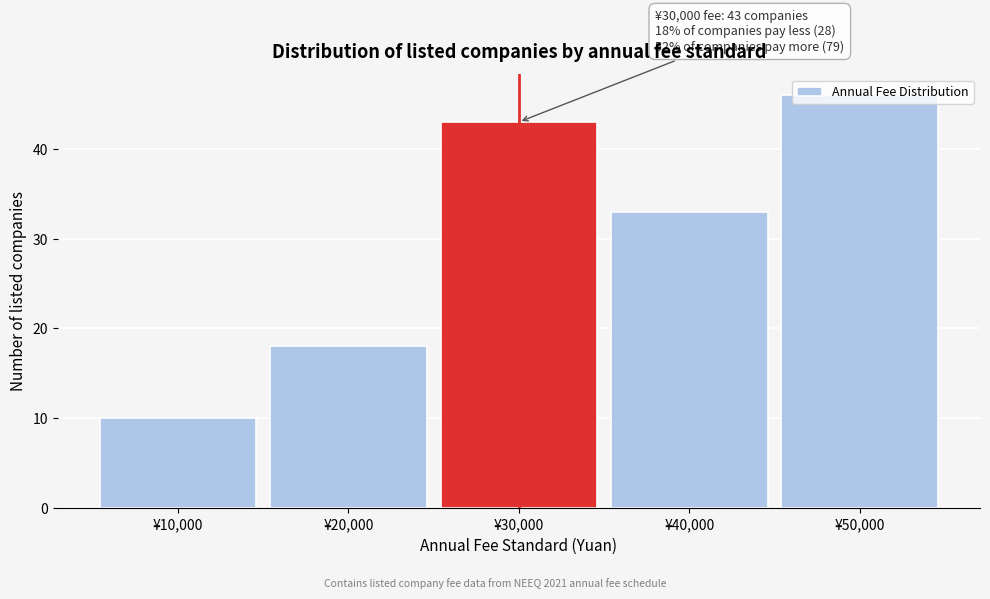

Which range on the x-axis has the tallest bar?

45000 to 55000